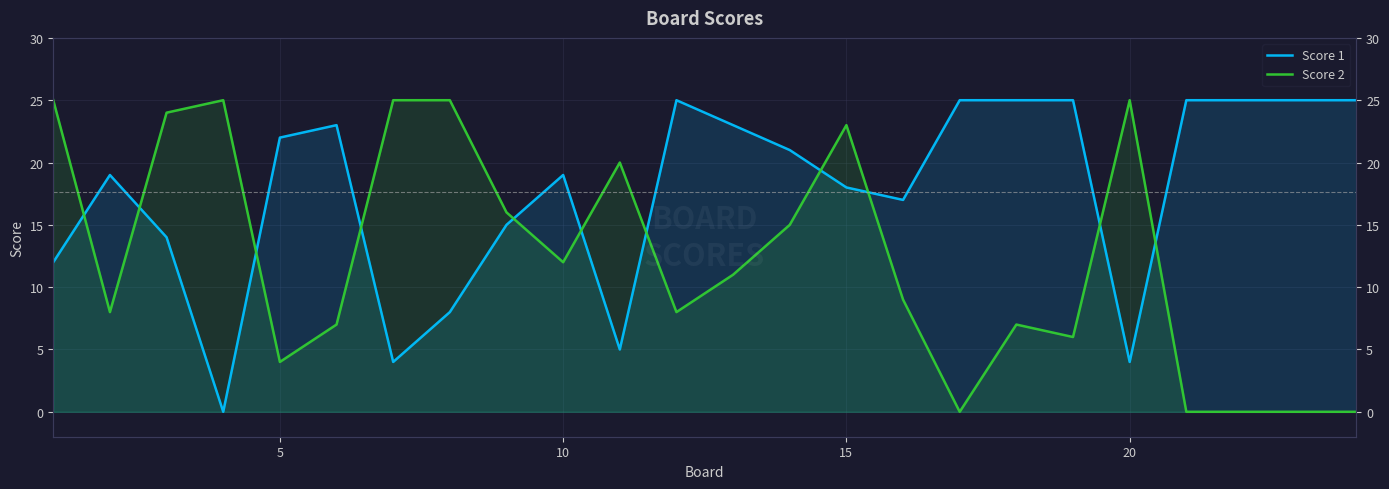

Rank the series by their average value, from lowest to highest.

Score 2, Score 1